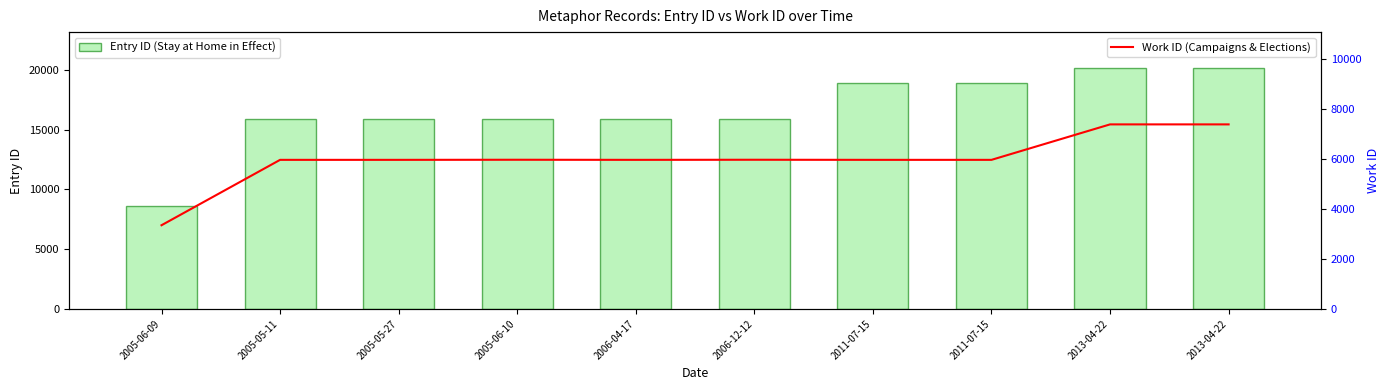

What is the label of the 4th bar from the right?

2011-07-15